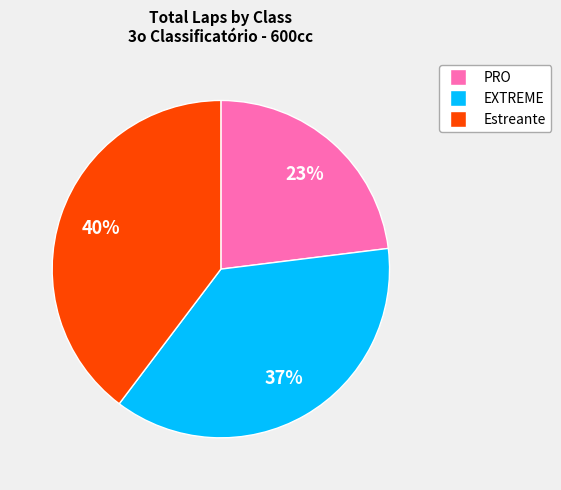

Does any single category account for the majority?

No